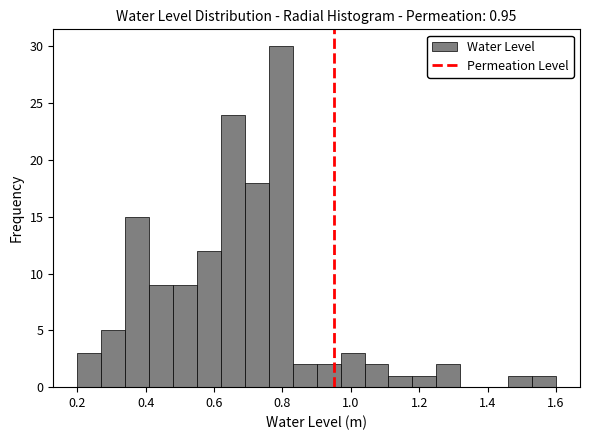

Around what value on the x-axis is the tallest bar? Give the approximate position of its centre, as read against the axis.

0.80